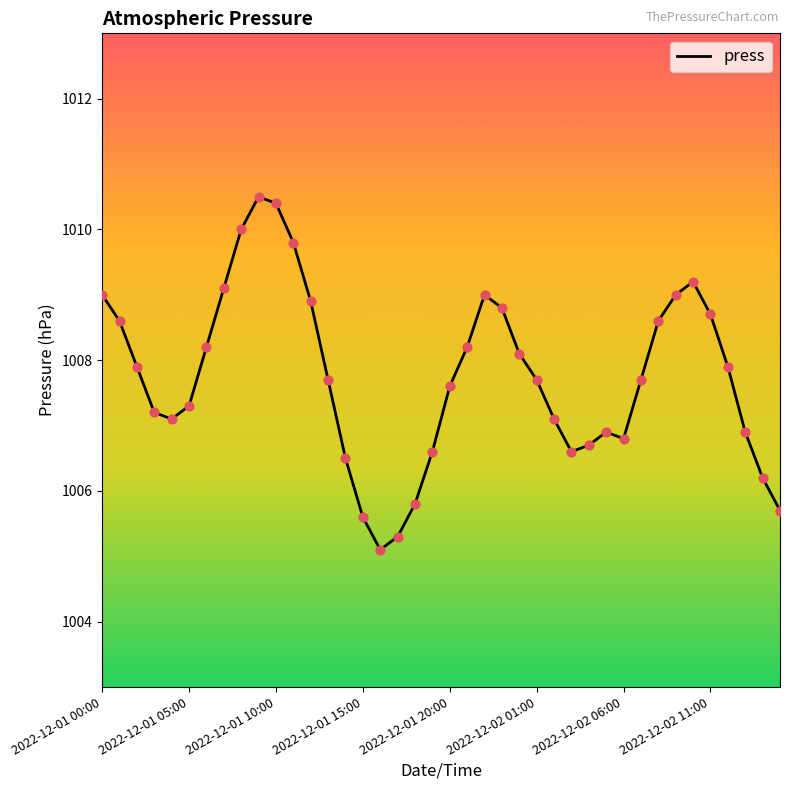

What is the maximum value shown in the chart?

1010.5